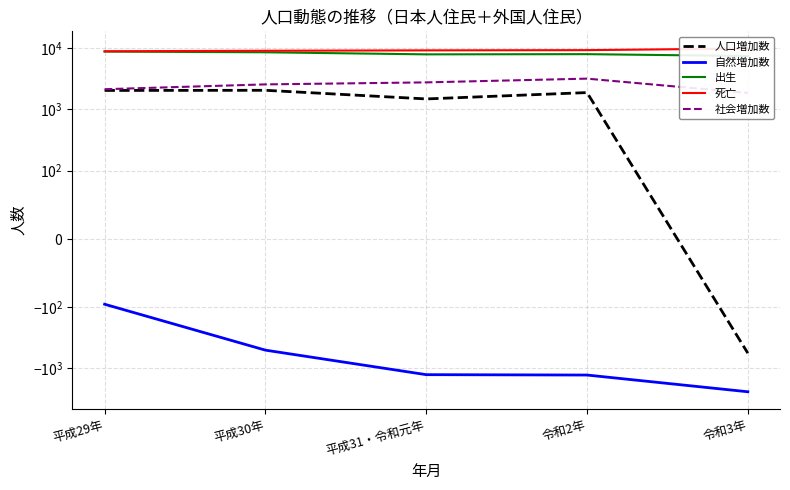

How many data points in 人口増加数 are above 1872?

2